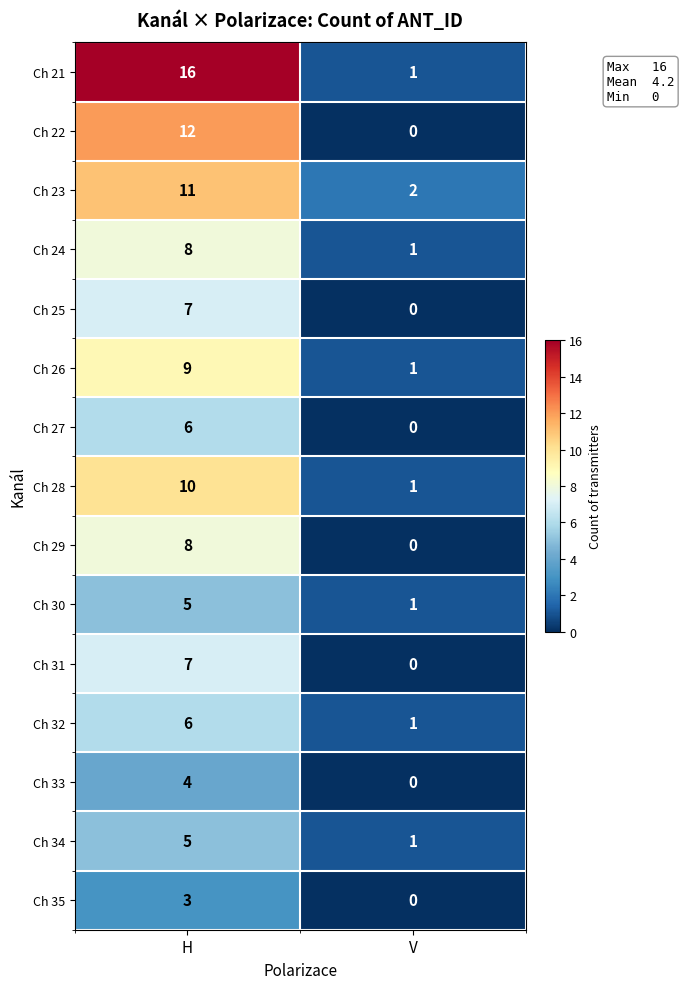

Which series has the largest total across all categories?

Ch 21